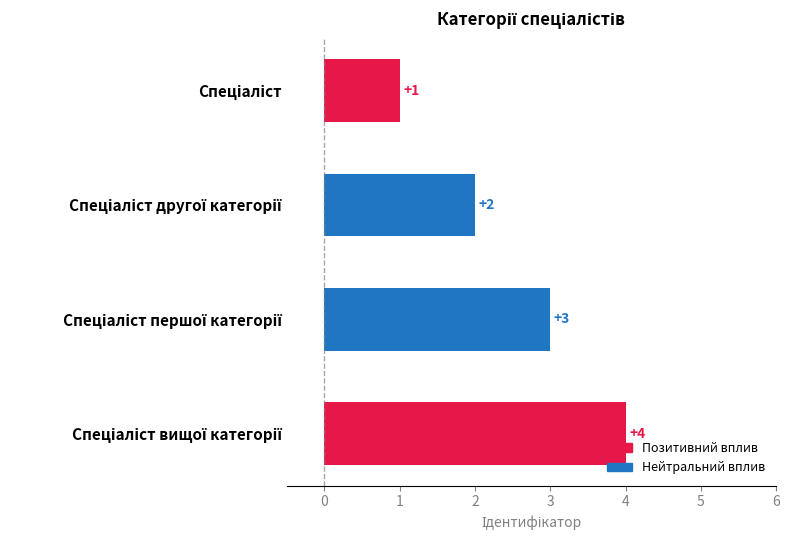

Count the values in the range 2 to 4.

3